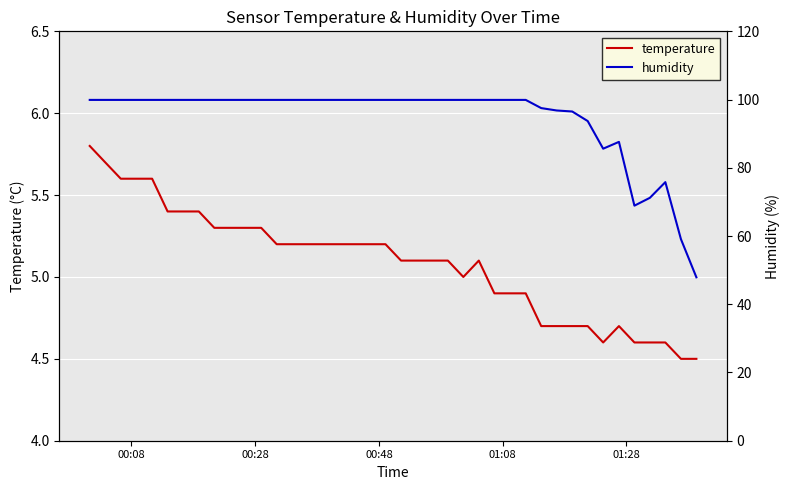

What is the highest value of the temperature series?

5.8